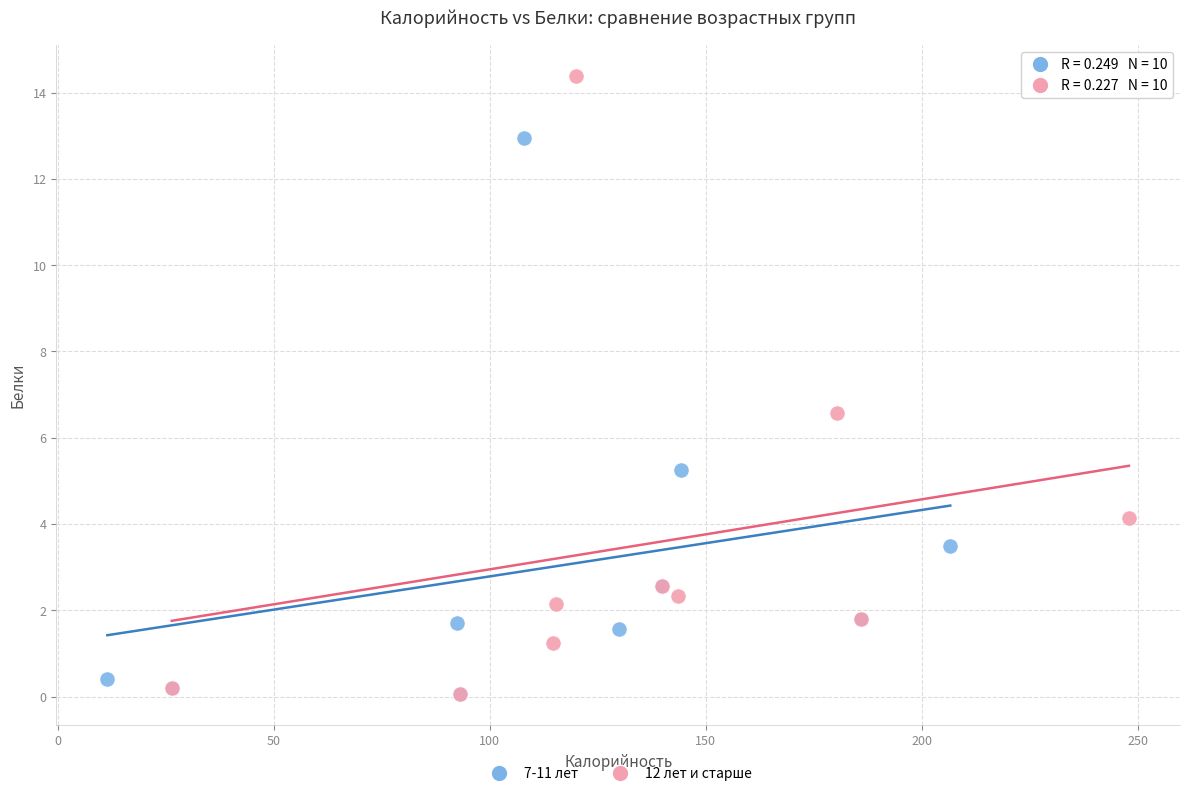

Which series reaches the maximum Y coordinate?

12 лет и старше